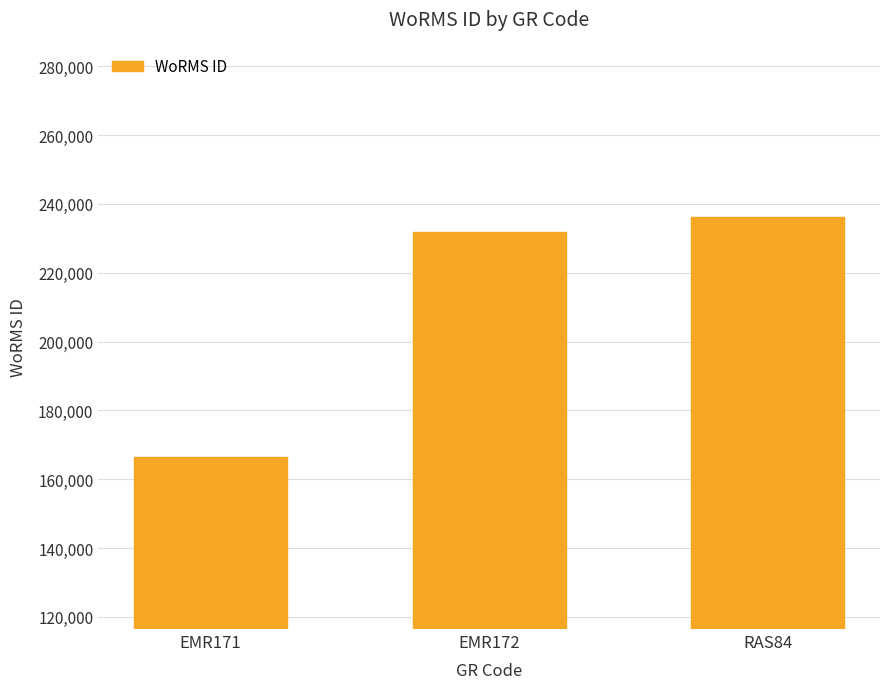

Rank the categories by value from highest to lowest.

RAS84, EMR172, EMR171